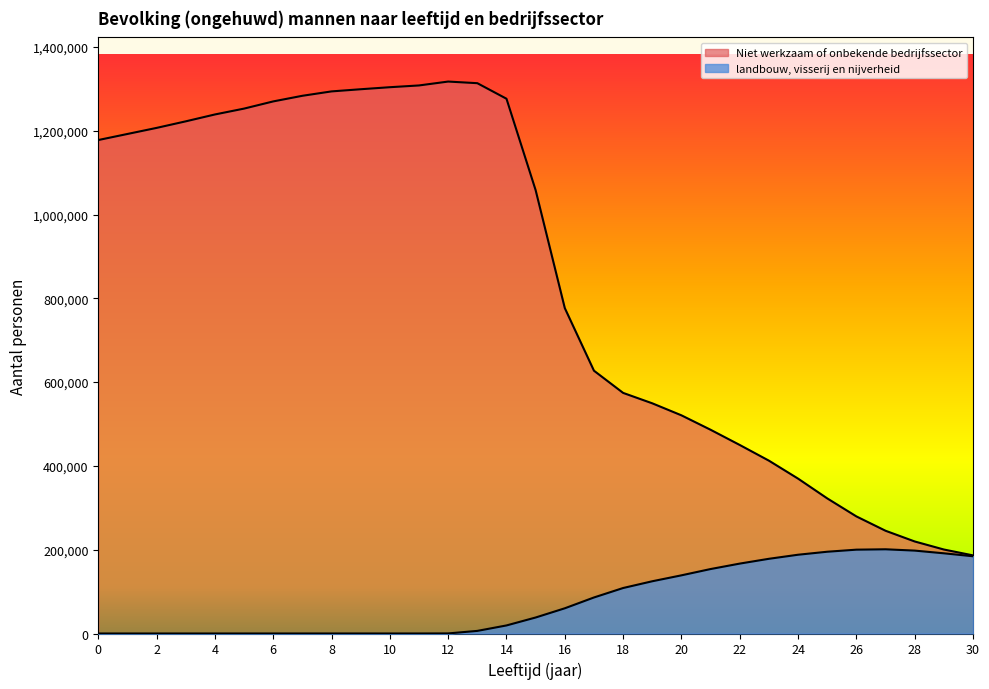

What is the total value across all series at 15?

1096240